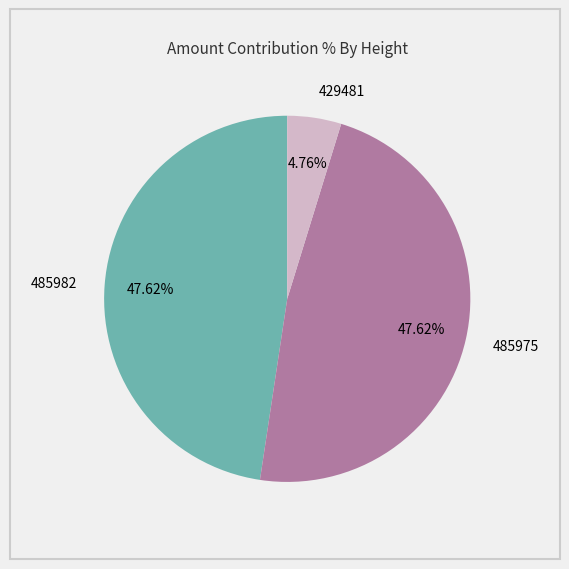

True or false: 485975 accounts for 37% of the total.

False